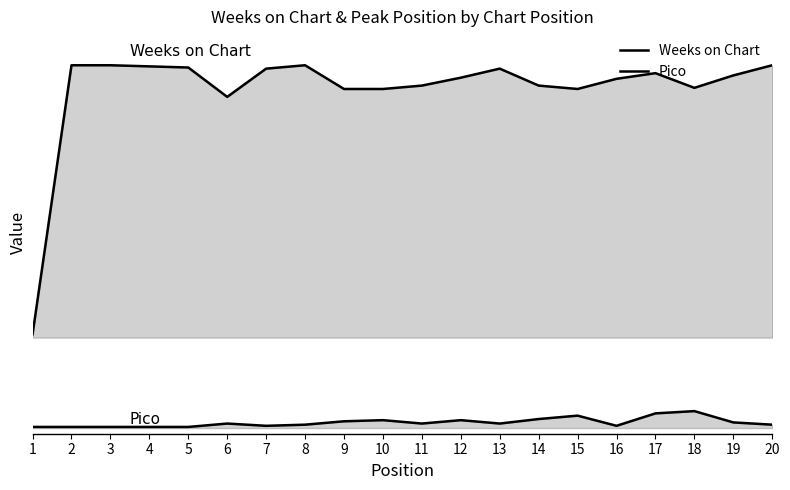

Rank the series by their maximum value, from highest to lowest.

Weeks on Chart, Pico